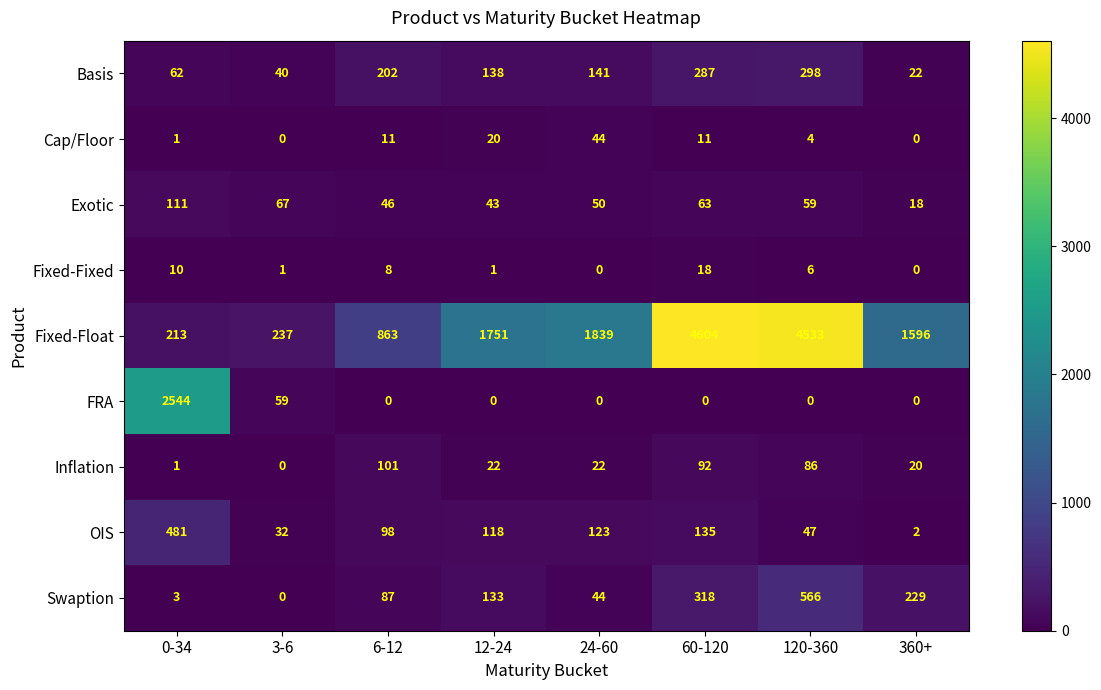

At which category is the sum across all series the highest?

120-360